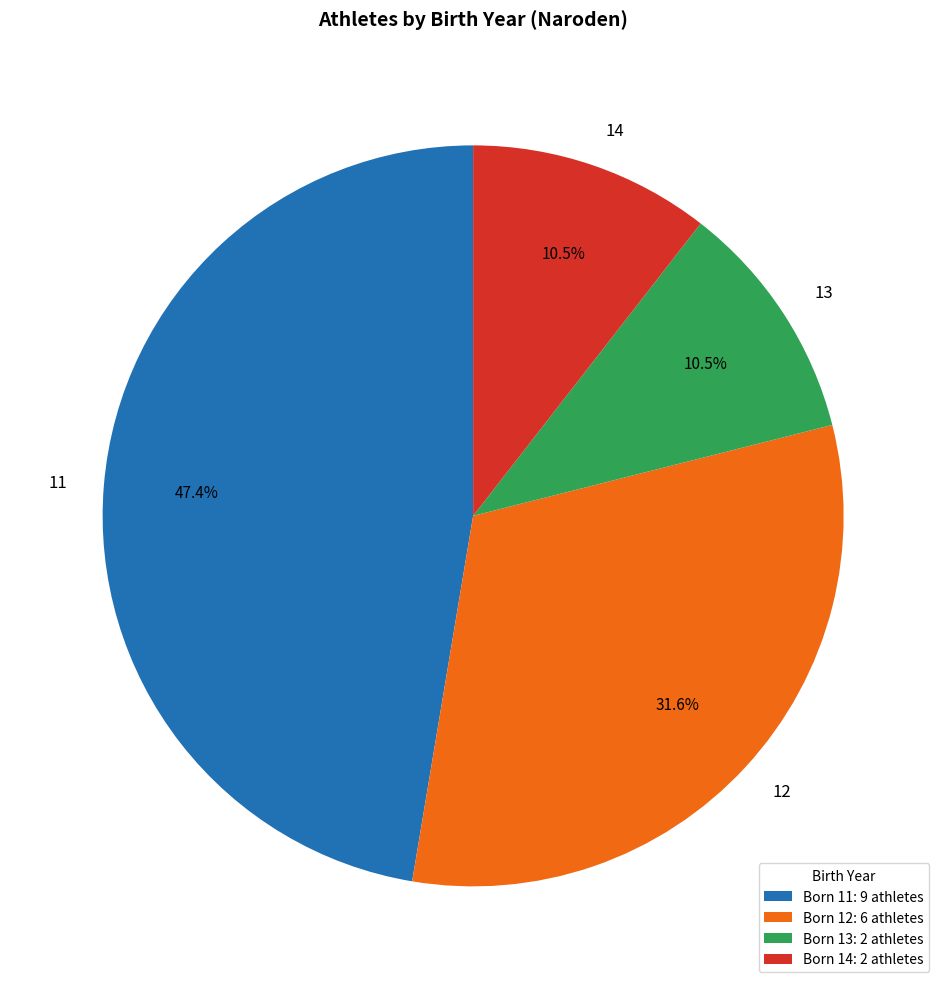

To the nearest percent, what is the combined percentage of 14 and 11?

58%